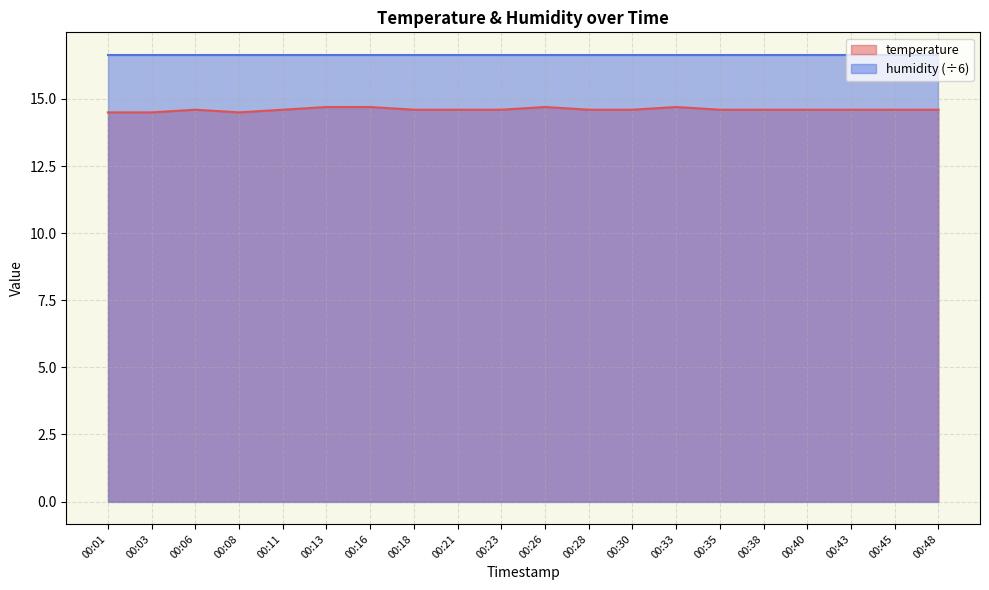

What is the difference between the values at 00:33 and 00:40?

0.1